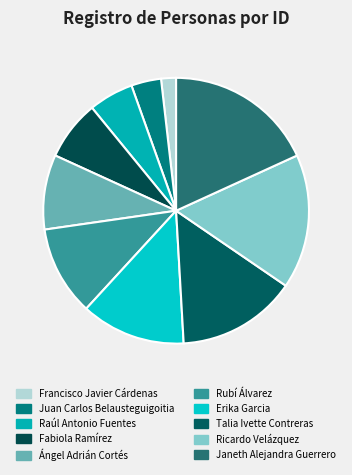

What is the change in value from Fabiola Ramírez to Janeth Alejandra Guerrero?

+6